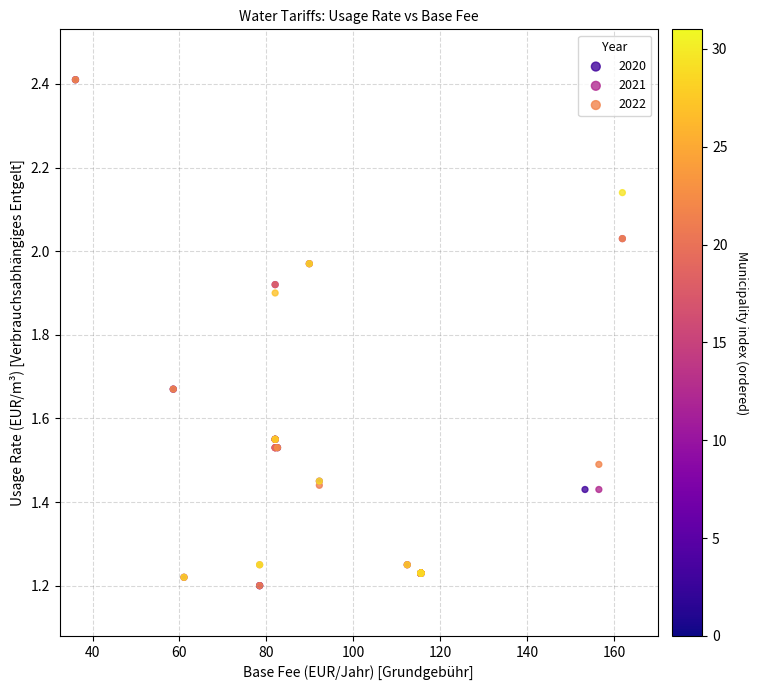

What are all the series names shown in the legend?

2020, 2021, 2022